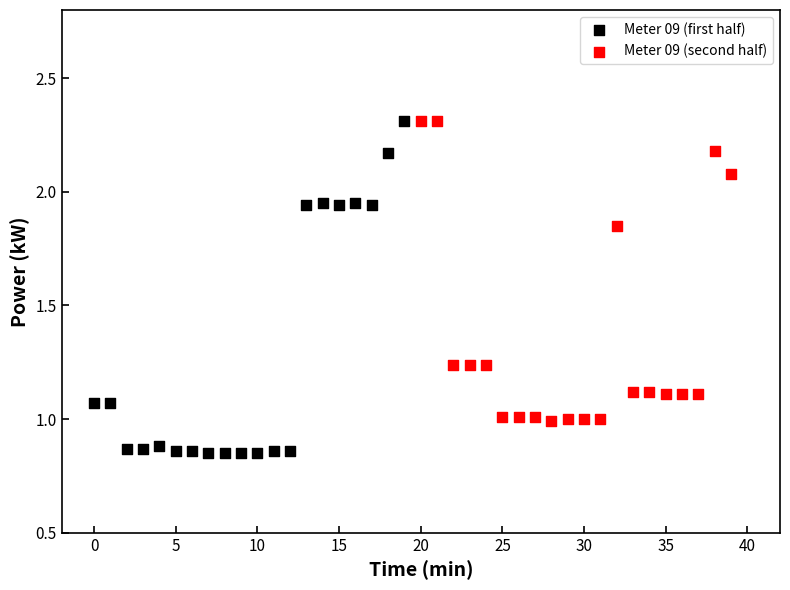

Which series contains the lowest Y value?

Meter 09 (first half)